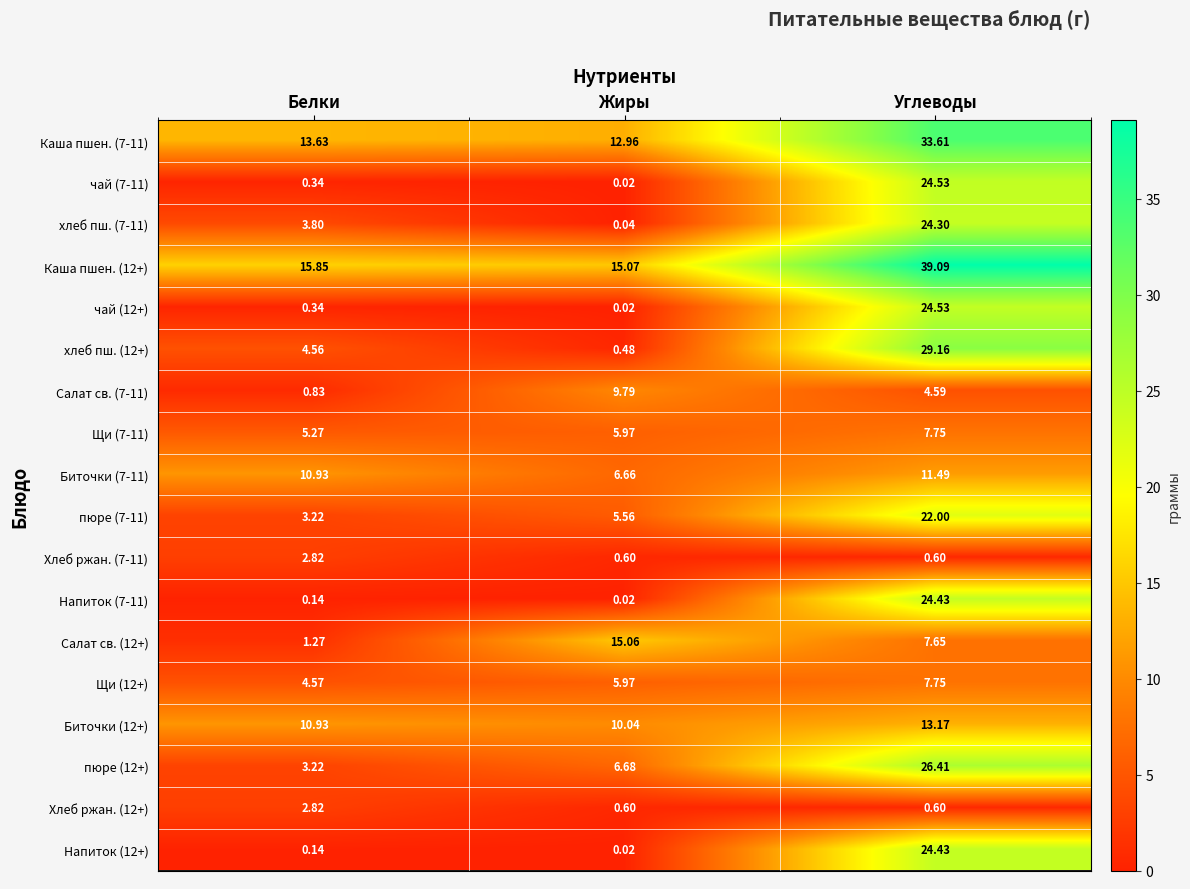

At which label is Каша пшен. (7-11) closest to 23?

Белки